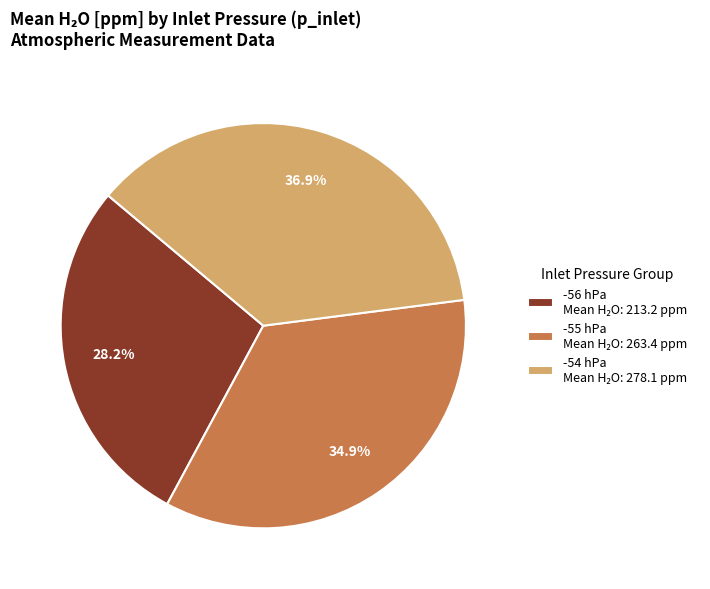

Does any single category account for the majority?

No